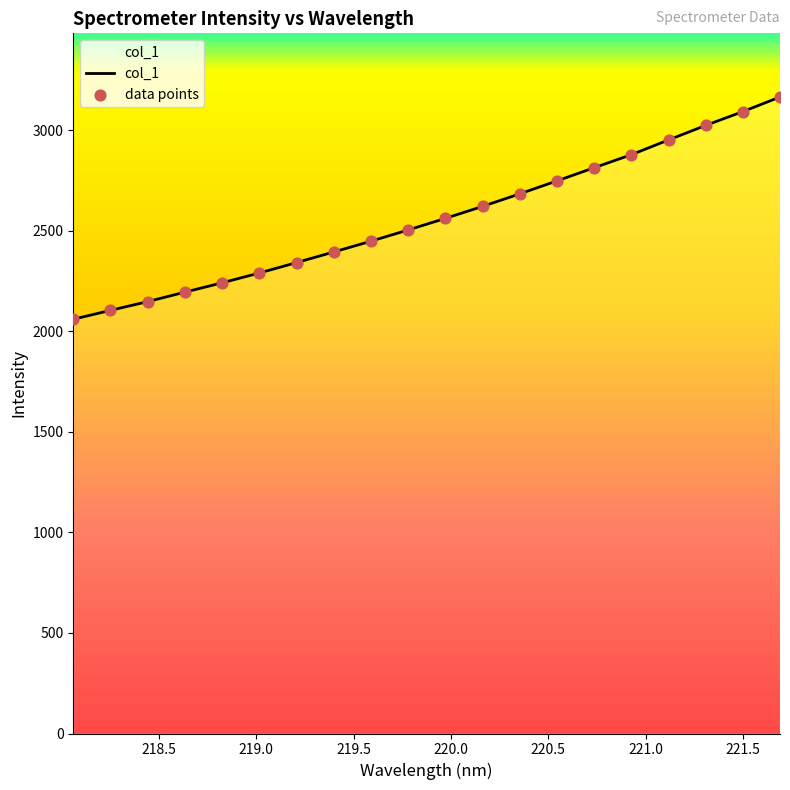

What is the difference between the maximum and minimum values?

1105.3